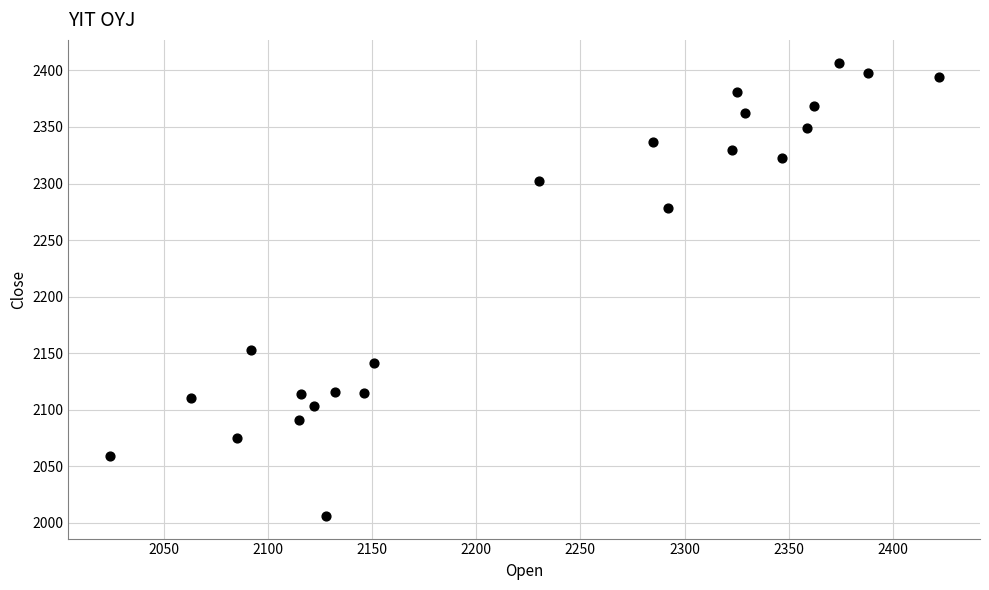

What Y value in the scatter plot is closest to 2206?

2153